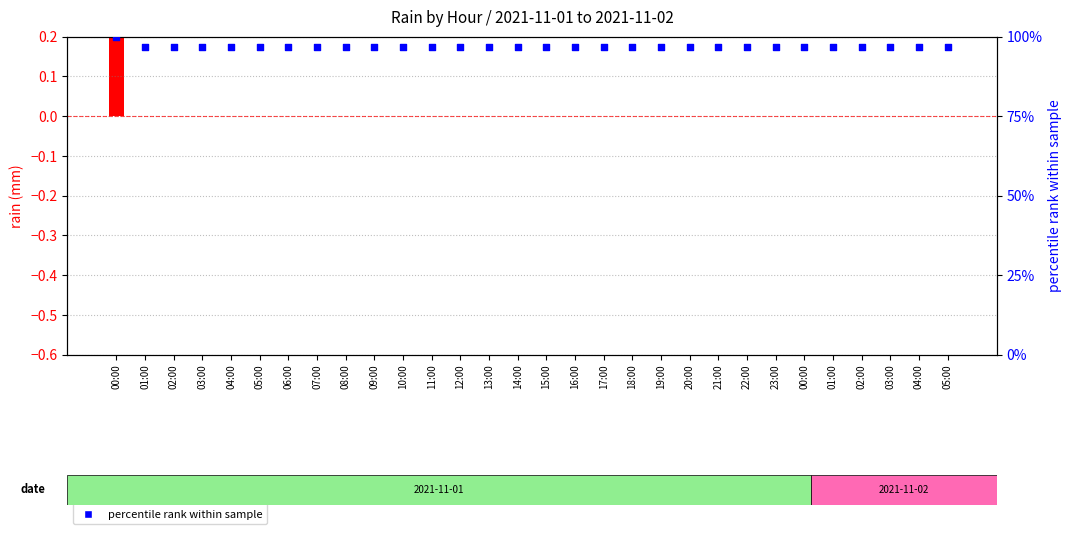

Which series has the largest Y range (max minus min)?

percentile rank within sample